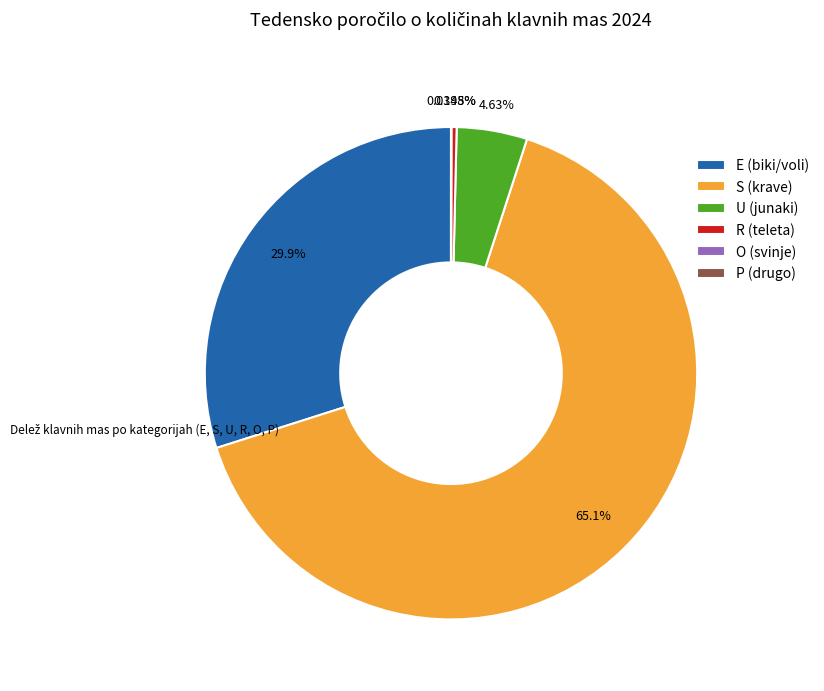

Does any single category account for the majority?

Yes